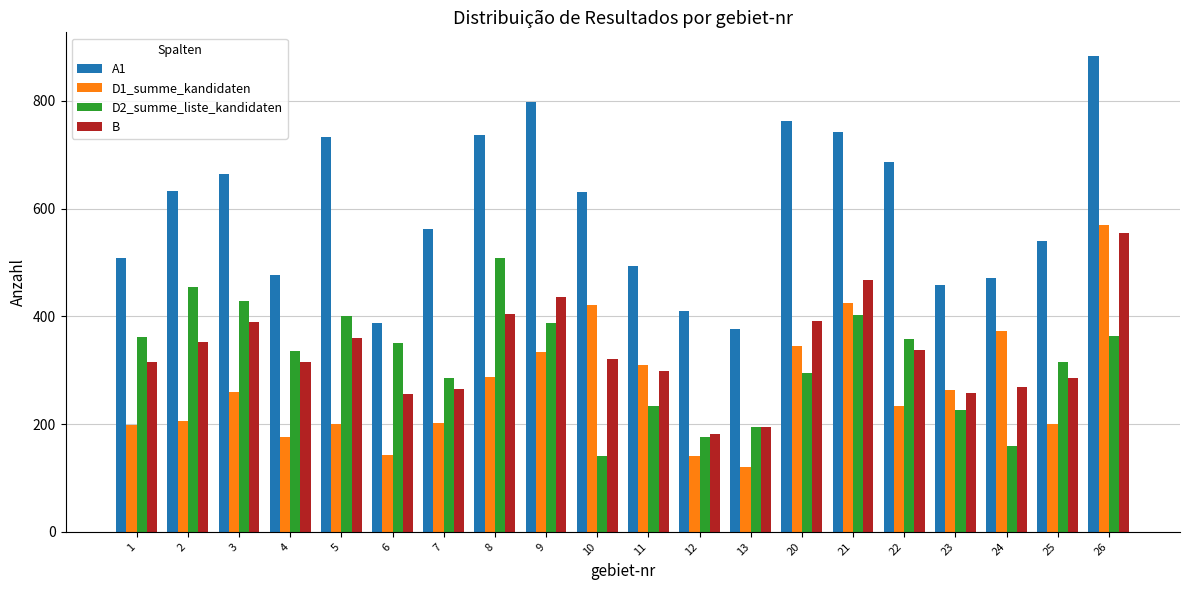

What is the maximum value for A1?

883